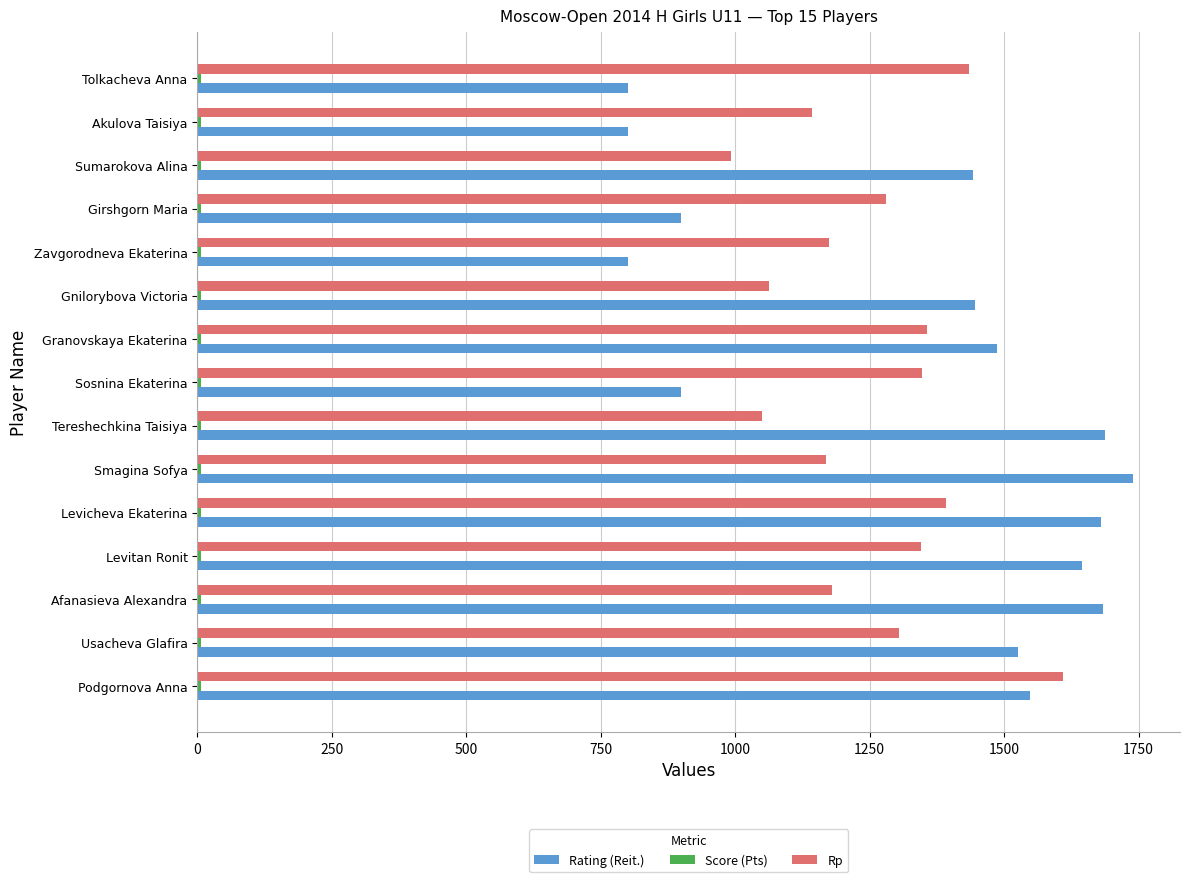

What is the difference between the second highest and second lowest values in the Rating (Reit.) series?

887.0